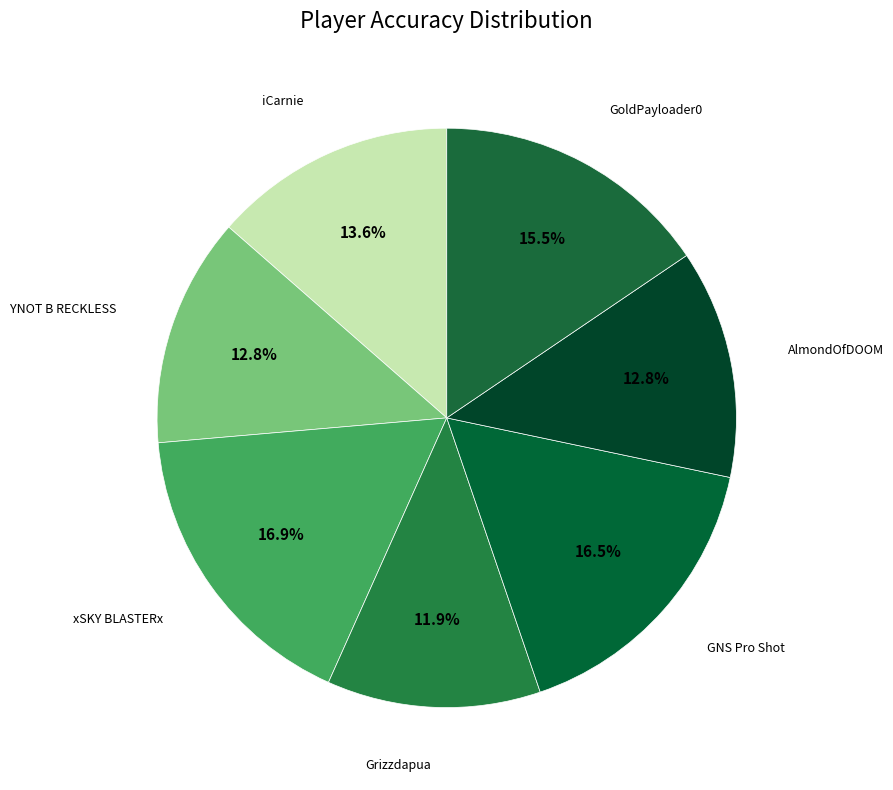

Count the number of slices in the pie.

7